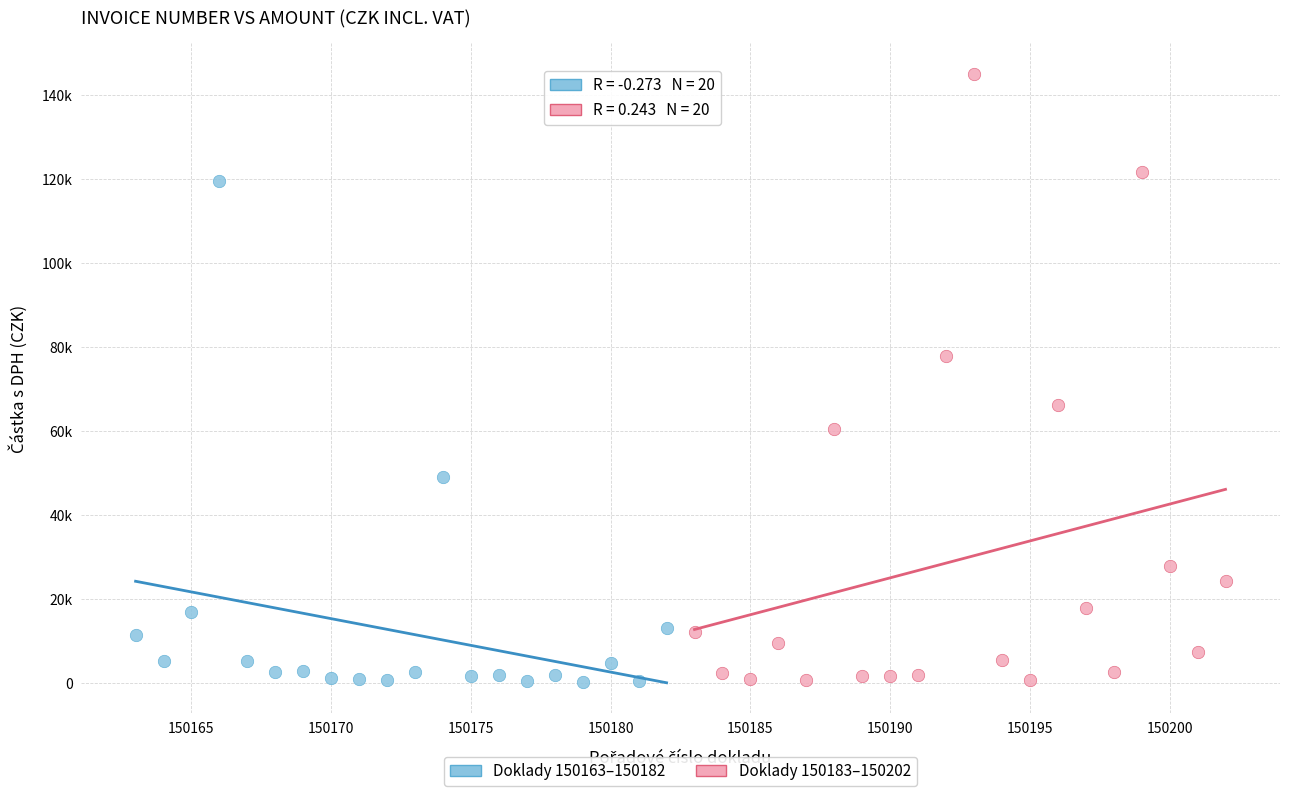

What are all the series names shown in the legend?

Doklady 150163–150182, Doklady 150183–150202